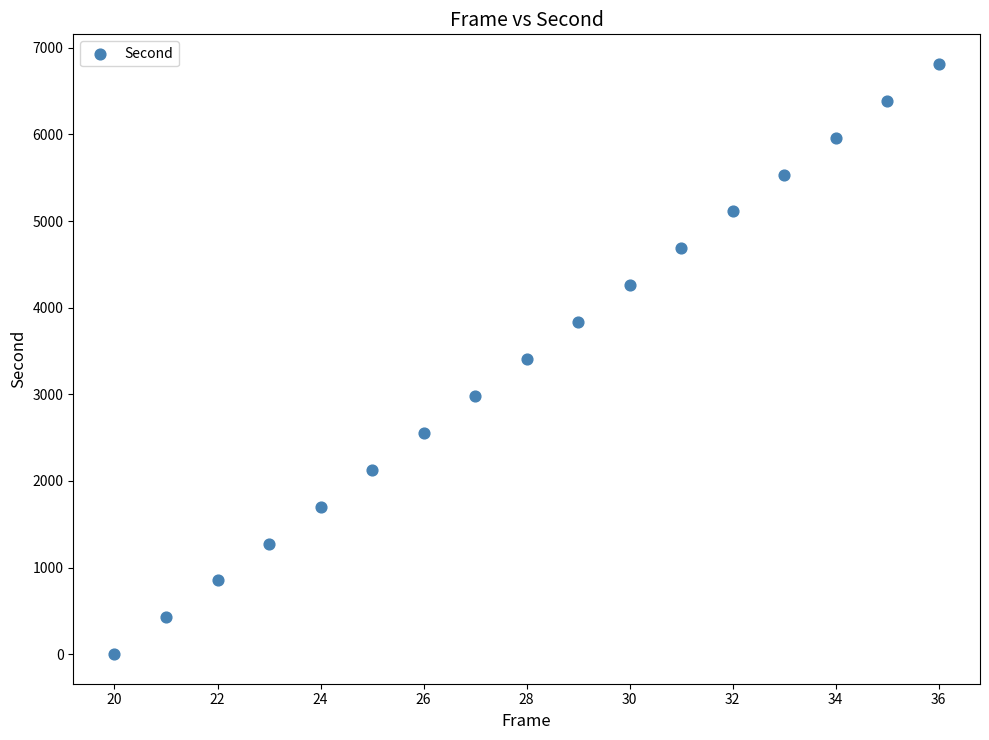

What is the range of Y values (max minus min)?

6815.3